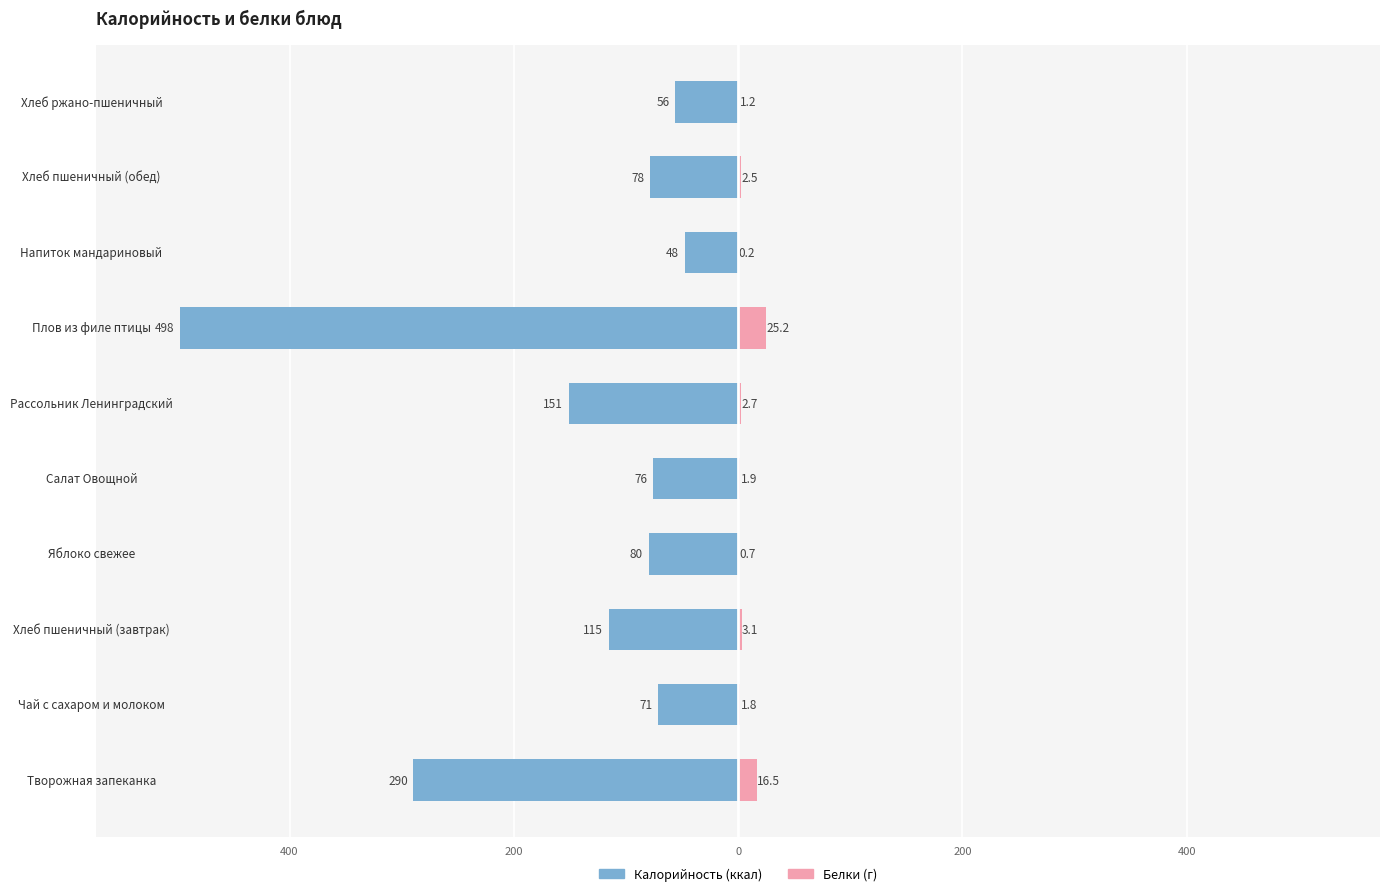

Reading right to left, list all the values displayed in this chart.

Калорийность: -56.1	-78.3	-47.6	-497.6	-151.0	-76.3	-79.9	-115.4	-71.4	-289.6
Белки: 1.2	2.5	0.2	25.2	2.7	1.9	0.7	3.1	1.8	16.5